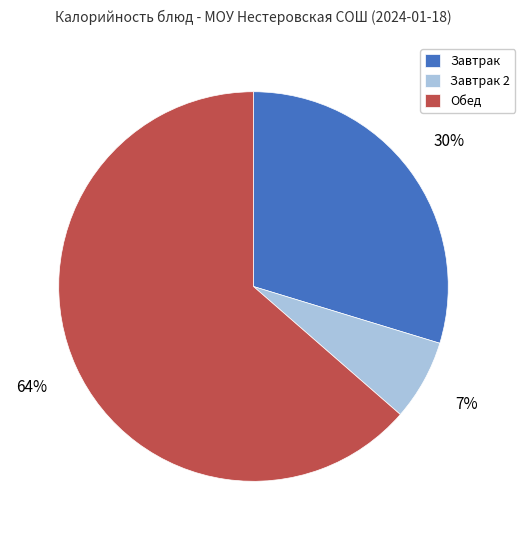

To the nearest percent, what portion does Завтрак represent?

30%